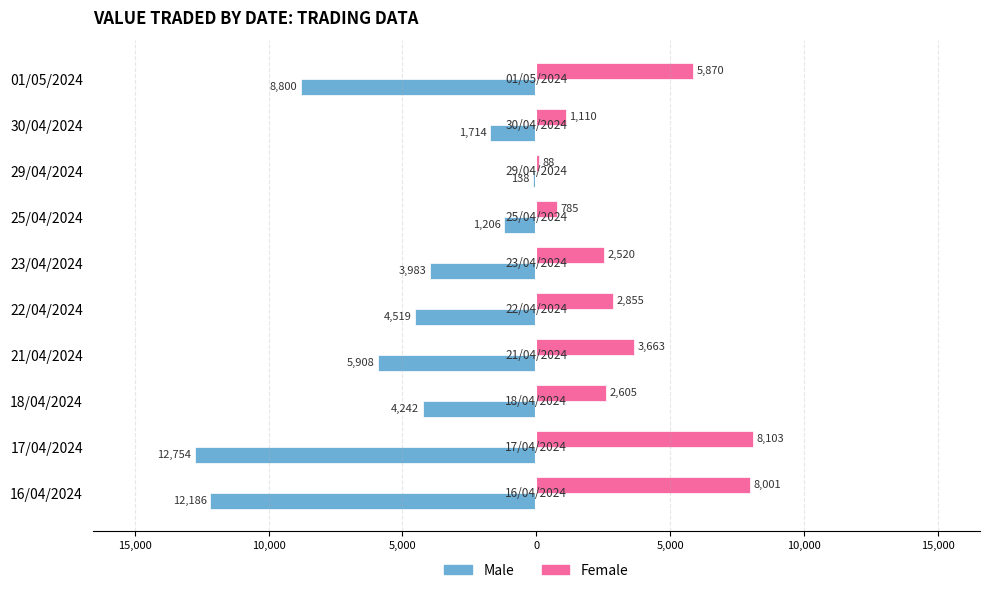

Reading left to right, transcribe all the data shown in this chart.

Male: -8800	-1714	-138	-1206	-3983	-4519	-5908	-4242	-12754	-12186
Female: 5870	1110	88	785	2520	2855	3663	2605	8103	8001